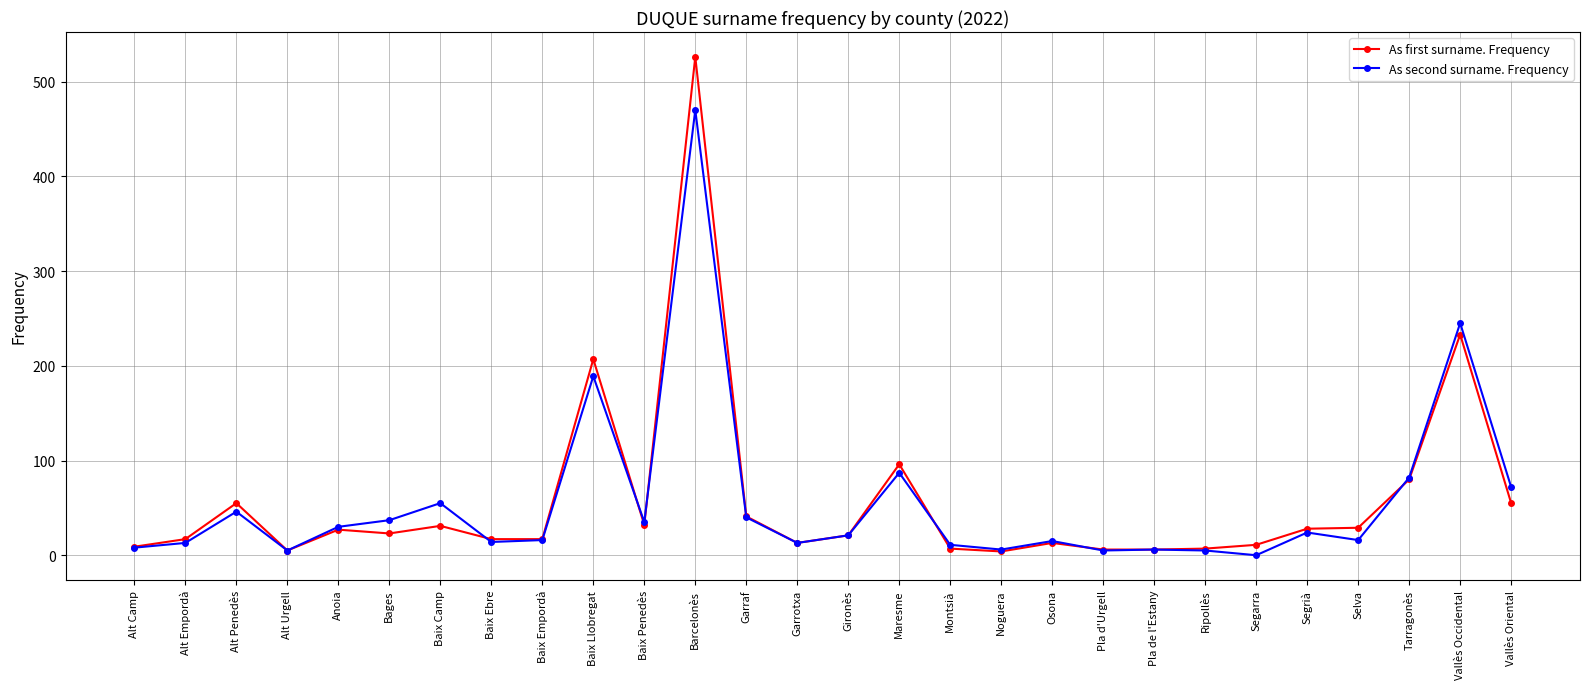

What position from the right is Montsià?

12